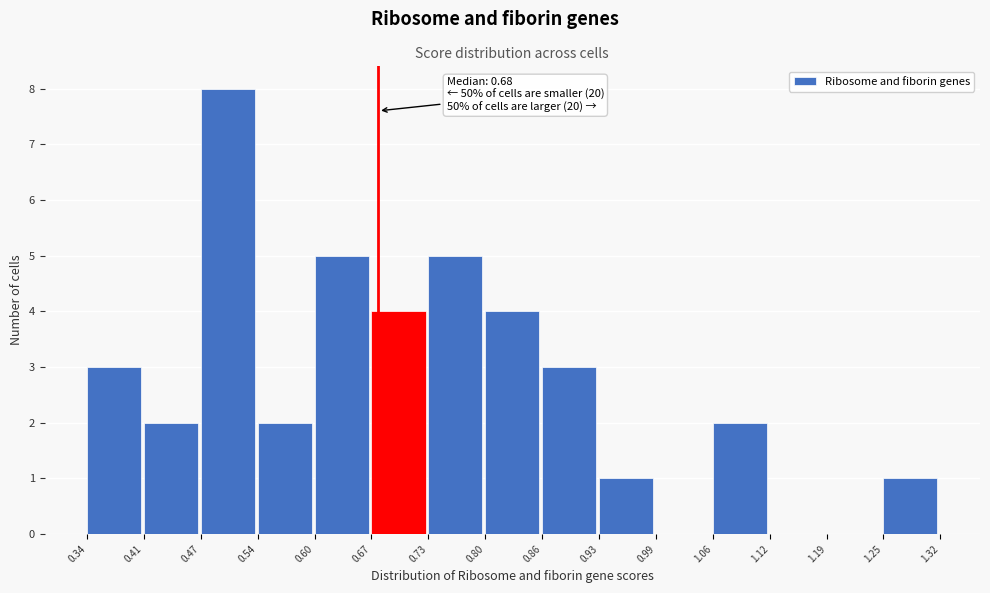

Which range on the x-axis has the tallest bar?

0.47 to 0.54